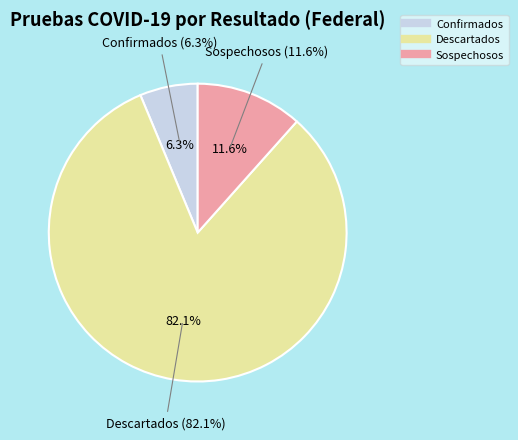

To the nearest percent, what is the difference between the Sospechosos and Confirmados slice percentages?

5%